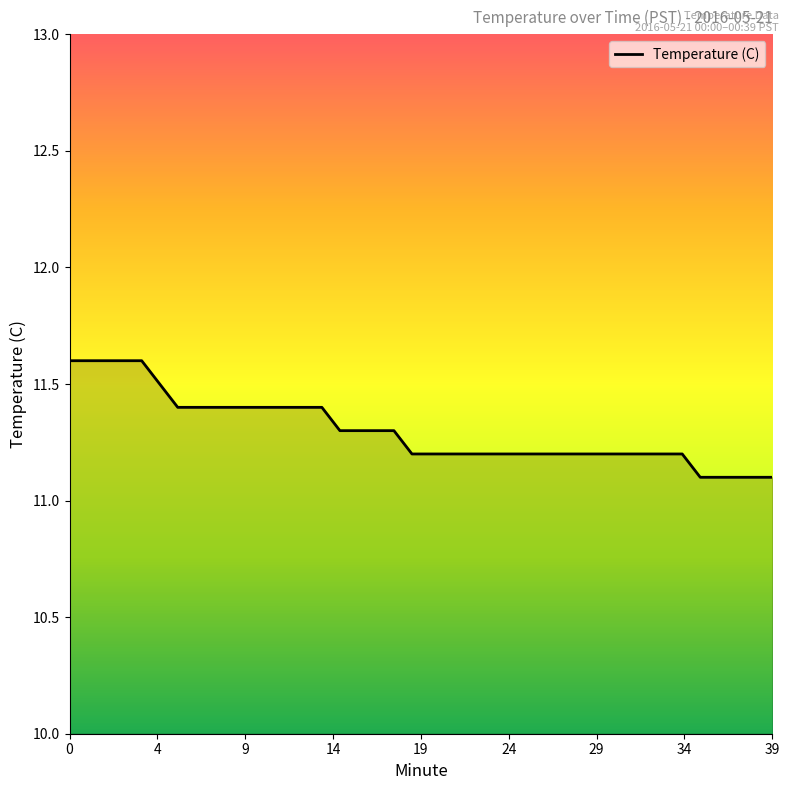

What is the greatest value displayed?

11.6